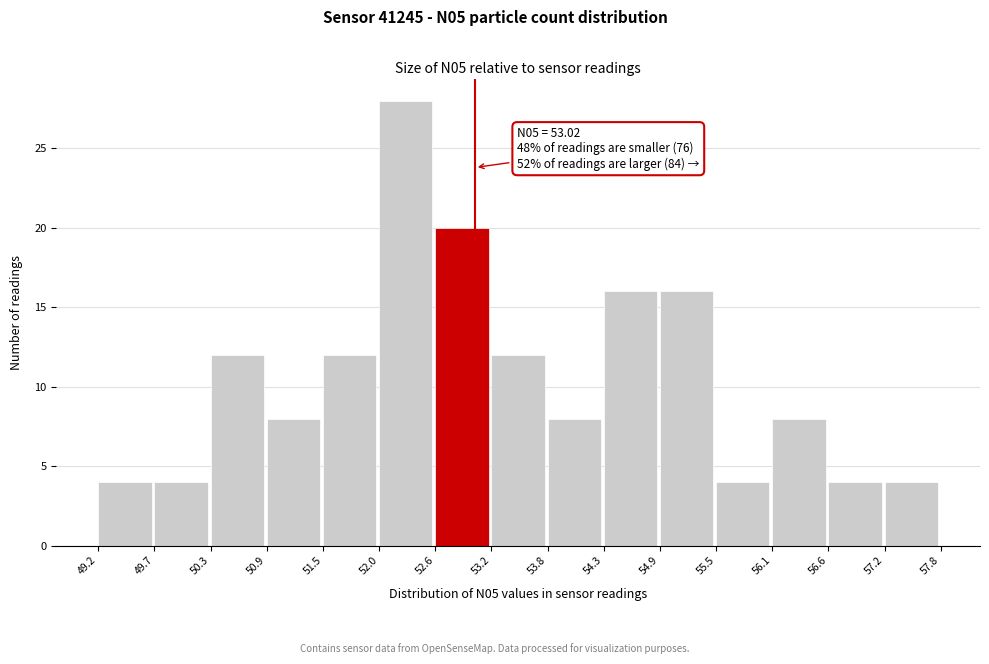

Over which range of the x-axis is the bar tallest?

52.0 to 52.6